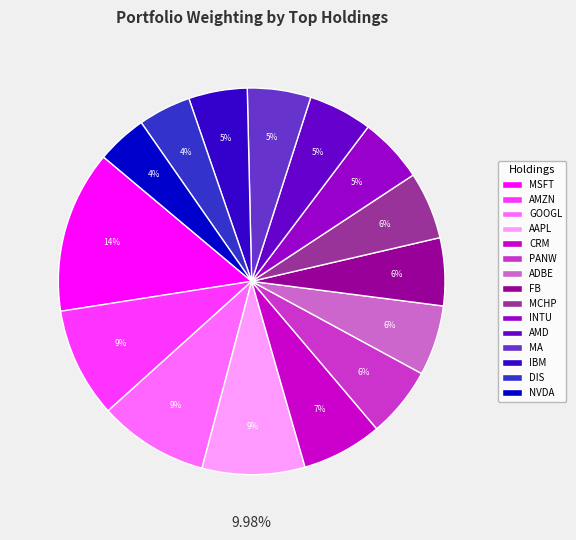

The NVDA slice represents 4% of the pie. True or false?

True